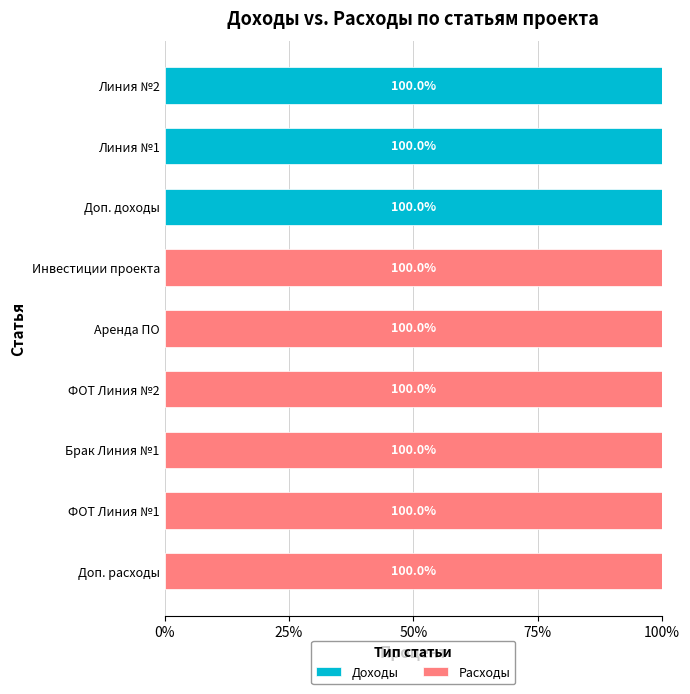

What is the highest value of the Доходы series?

100